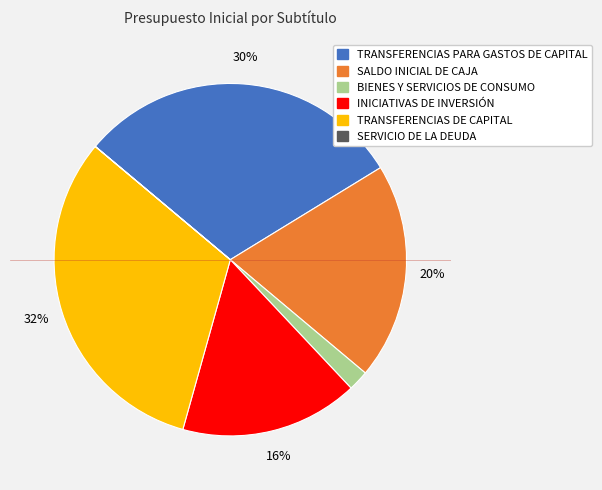

What is the ratio of the value at INICIATIVAS DE INVERSIÓN to the value at TRANSFERENCIAS DE CAPITAL?

0.5